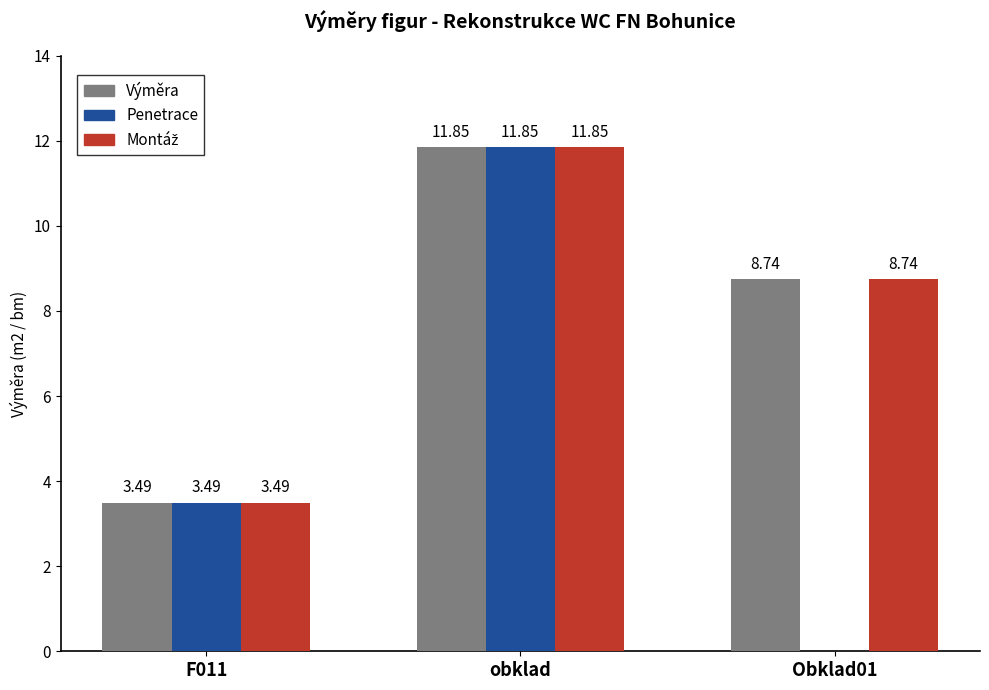

What is the sum of the Penetrace values at F011 and Obklad01?

3.5